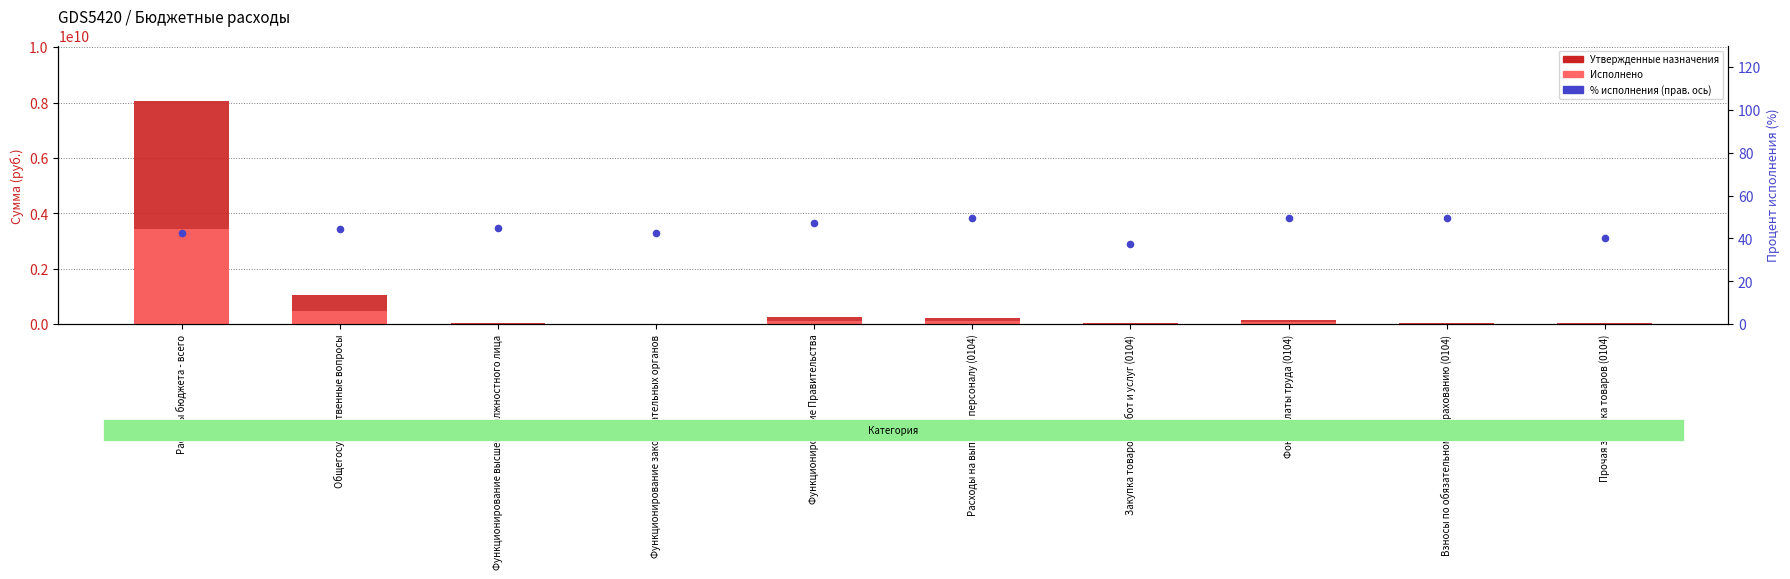

What are all the series names shown in the legend?

Утвержденные назначения, Исполнено, % исполнения